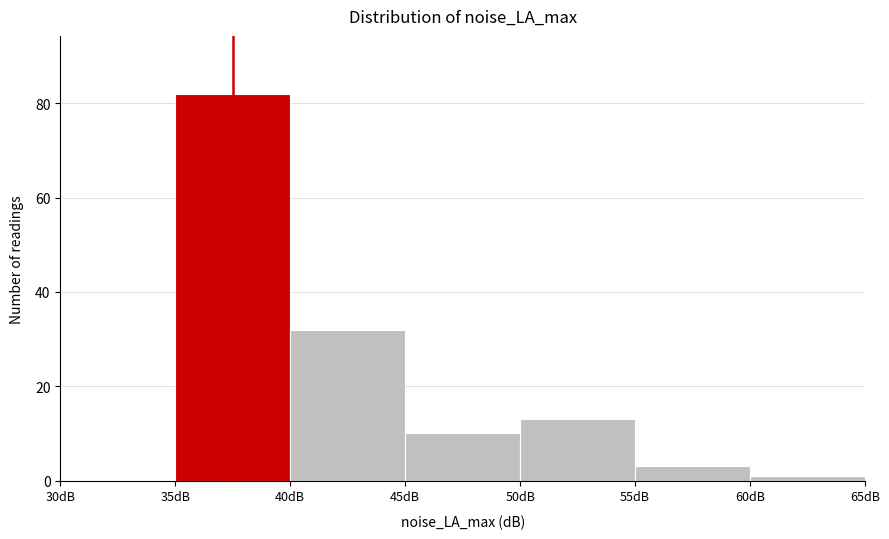

Reading left to right, transcribe this chart: for each bar, give the range it covers on the x-axis and its height. The values are not printed on the chart, so give them approximately, as read against the axis.

30 to 35: 0
35 to 40: 82
40 to 45: 32
45 to 50: 10
50 to 55: 14
55 to 60: 4
60 to 65: under 2